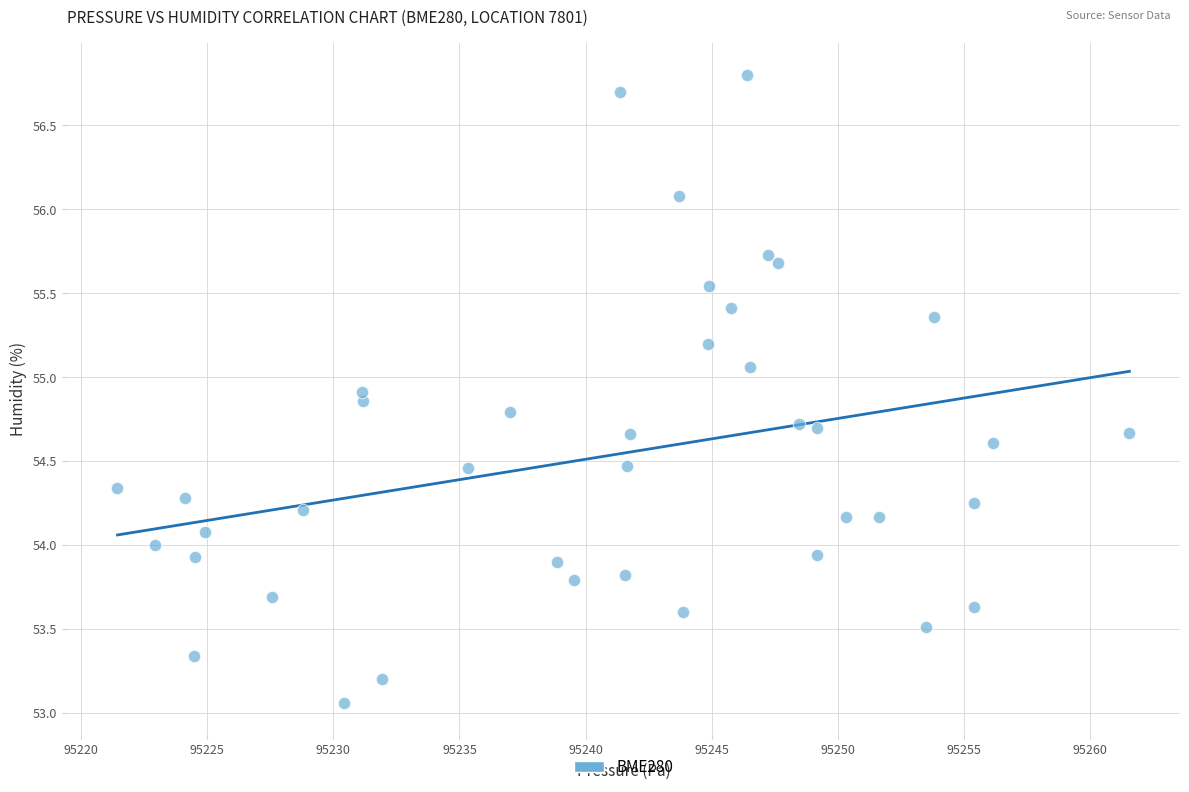

What is the range of Y values (max minus min)?

3.7